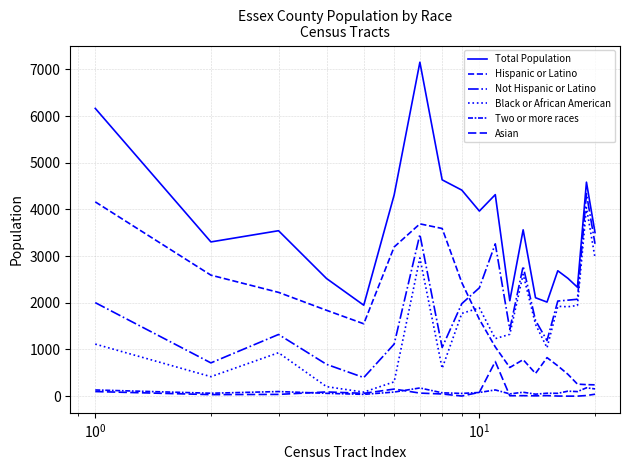

How many lines are shown in the chart?

6